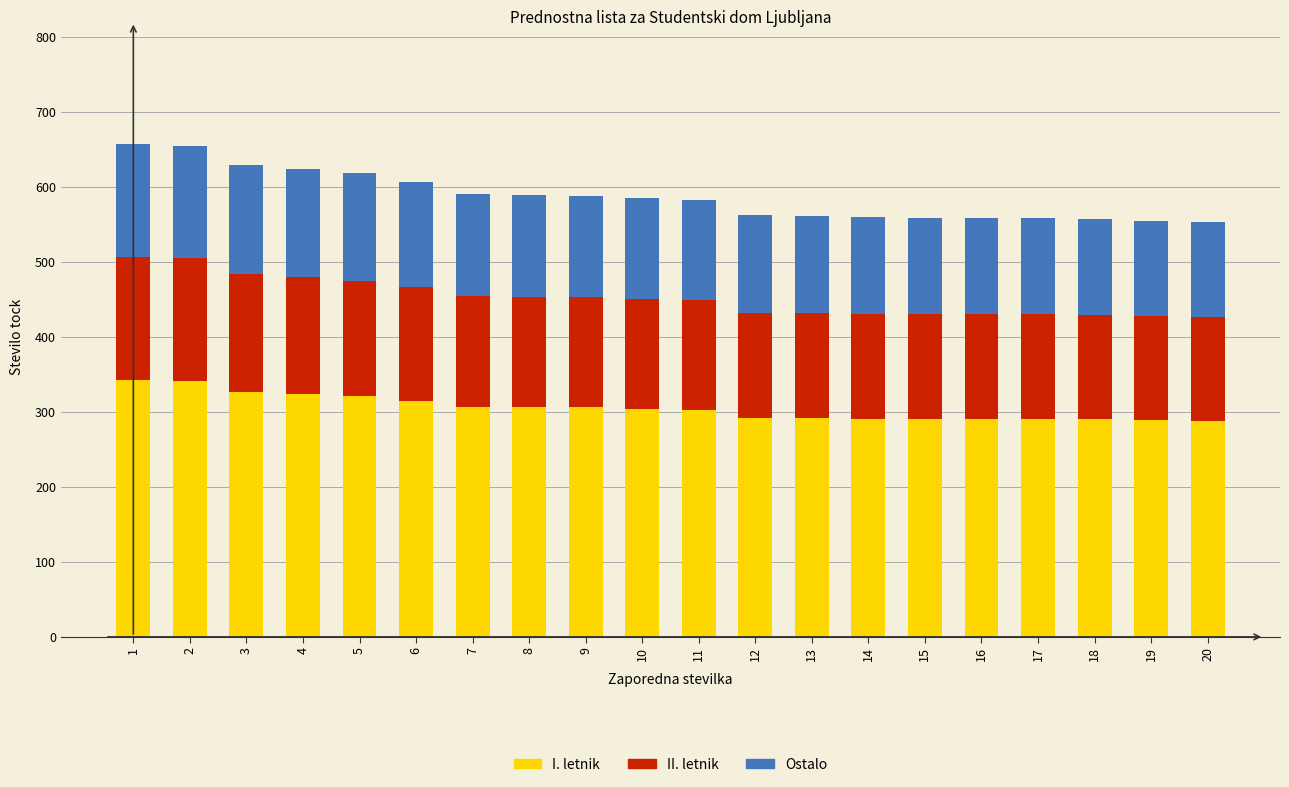

What is the sum of all I. letnik values?

6110